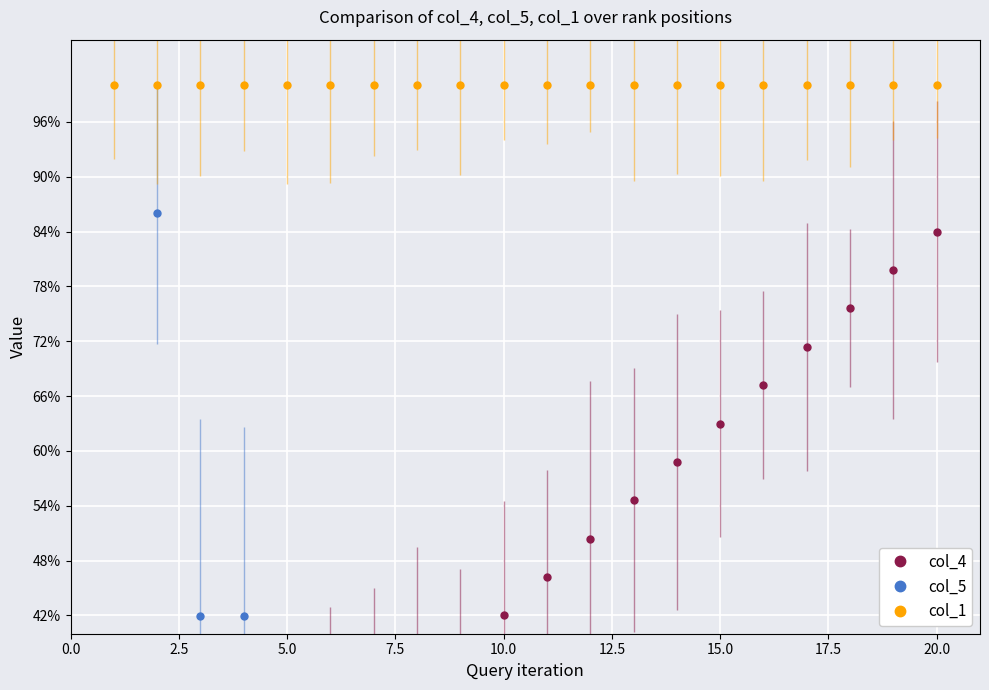

Read the col_1 value at 12.5.

100.0